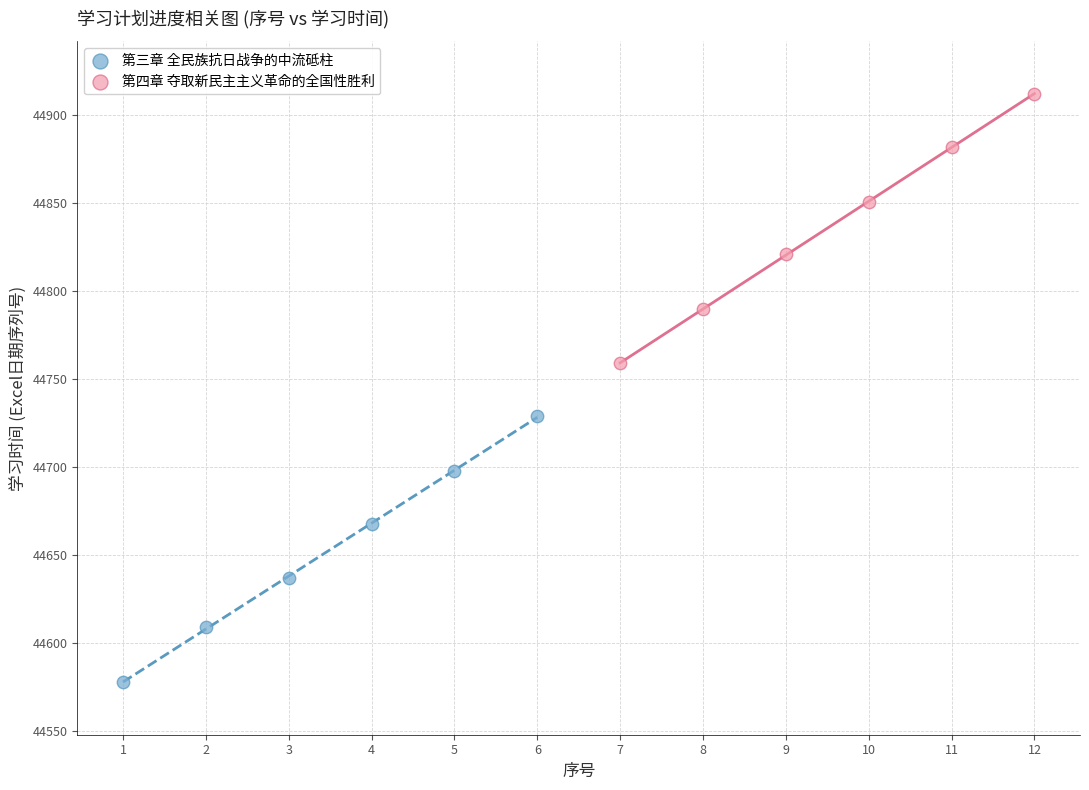

Which series has the widest spread of Y values?

第四章 夺取新民主主义革命的全国性胜利